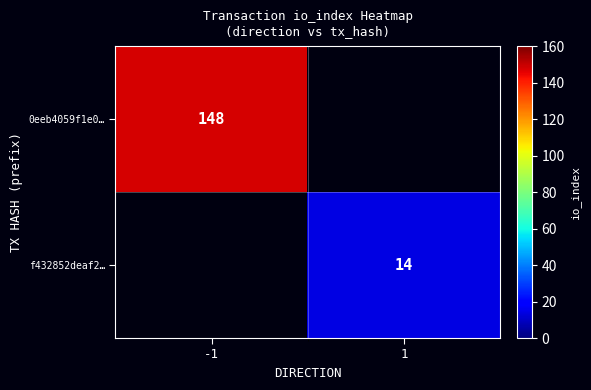

Is the value of 0eeb4059f1e0… at -1 greater than the value of f432852deaf2… at 1?

Yes